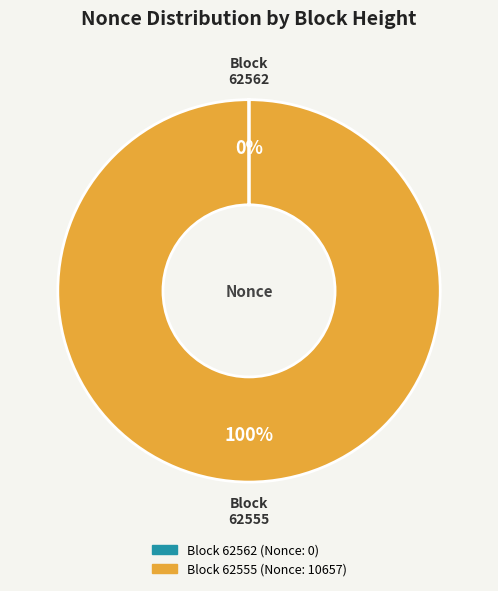

To the nearest percent, what is the average slice percentage?

50%